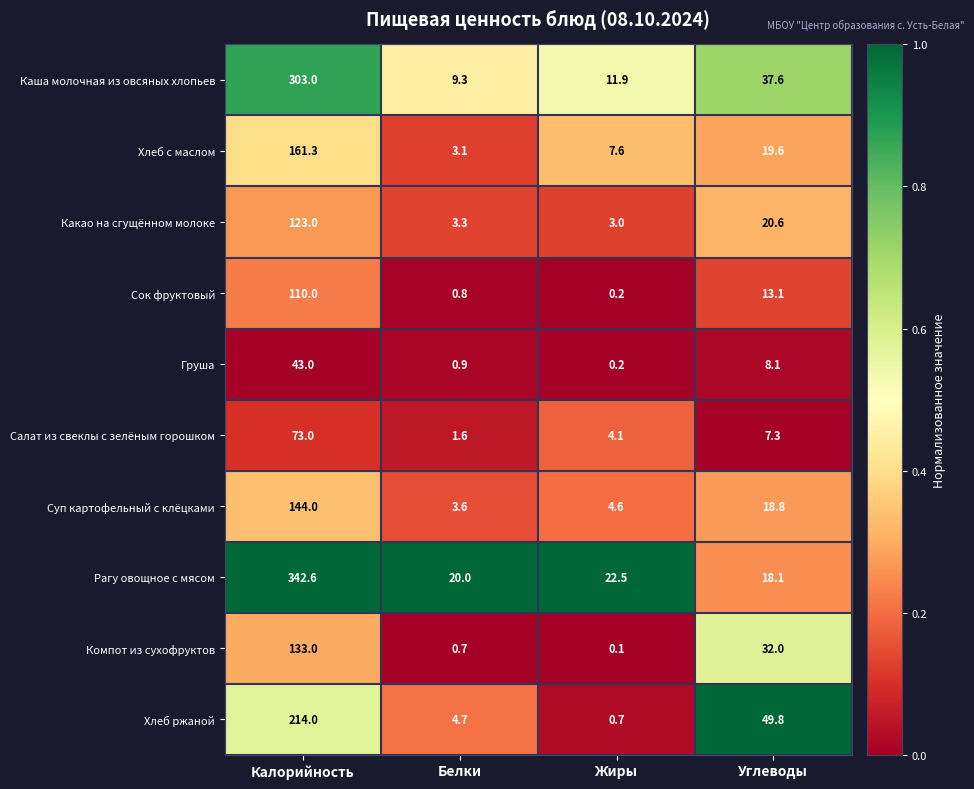

How many data points does each series have?

4